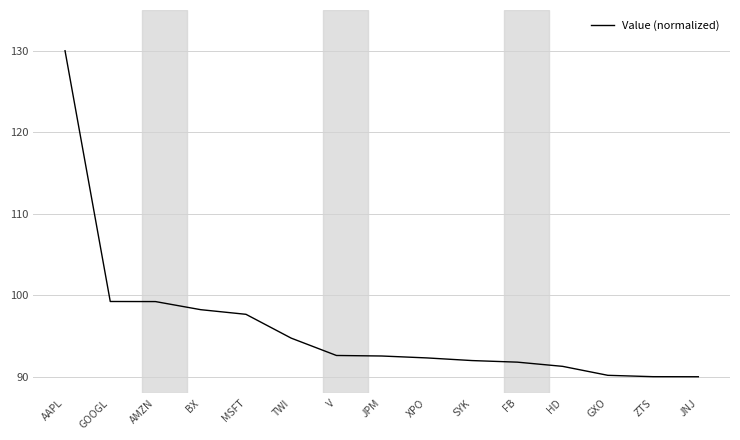

What is the difference between the maximum and minimum values?

40.0